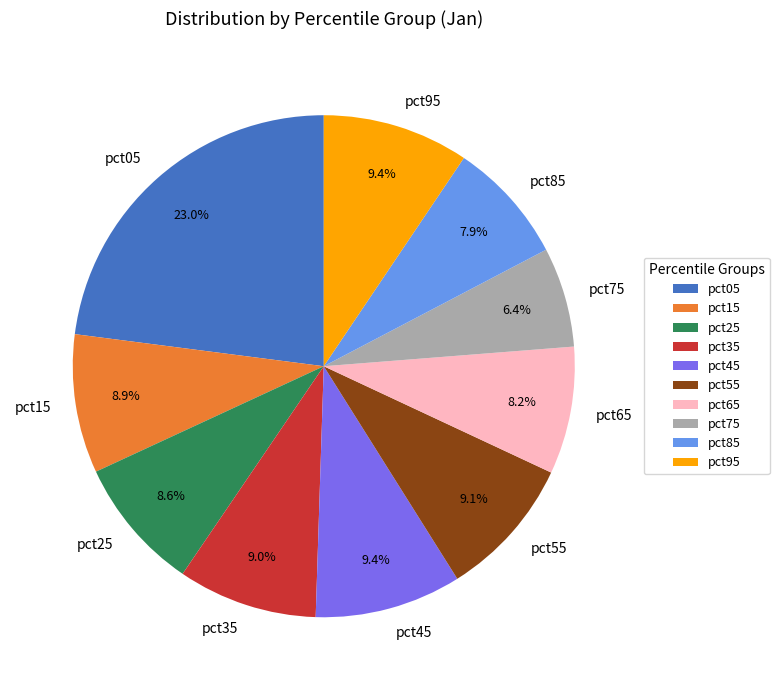

Do pct45 and pct65 together represent more than half of the pie?

No